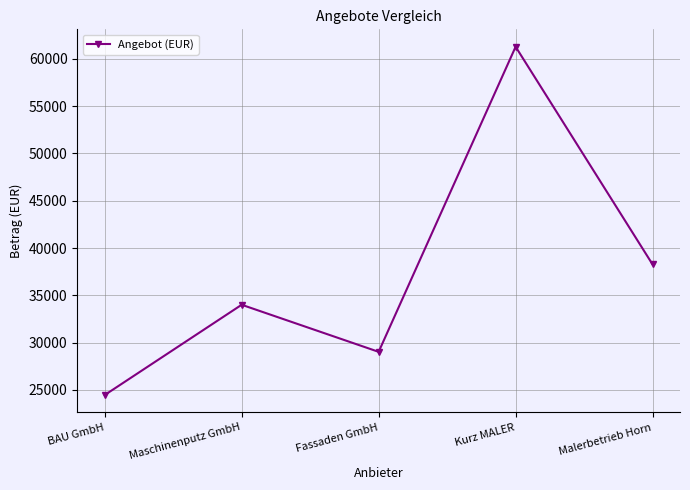

How many lines are shown in the chart?

1